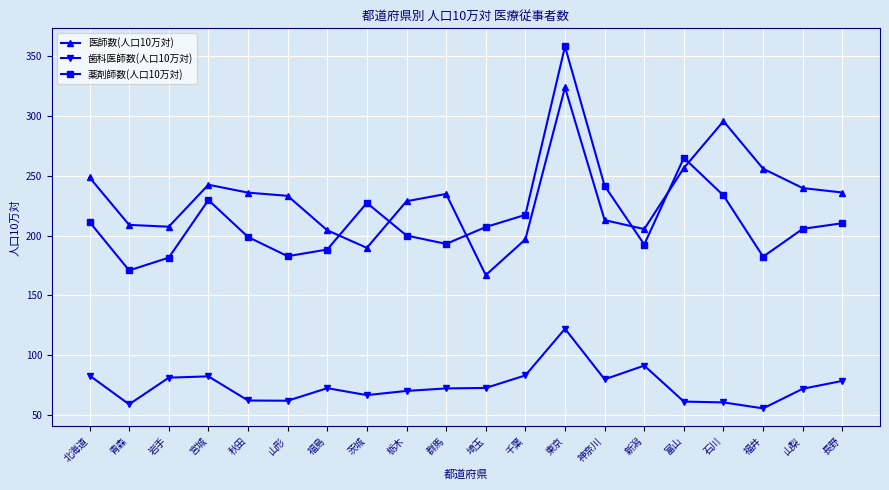

Does the chart have visible grid lines?

Yes